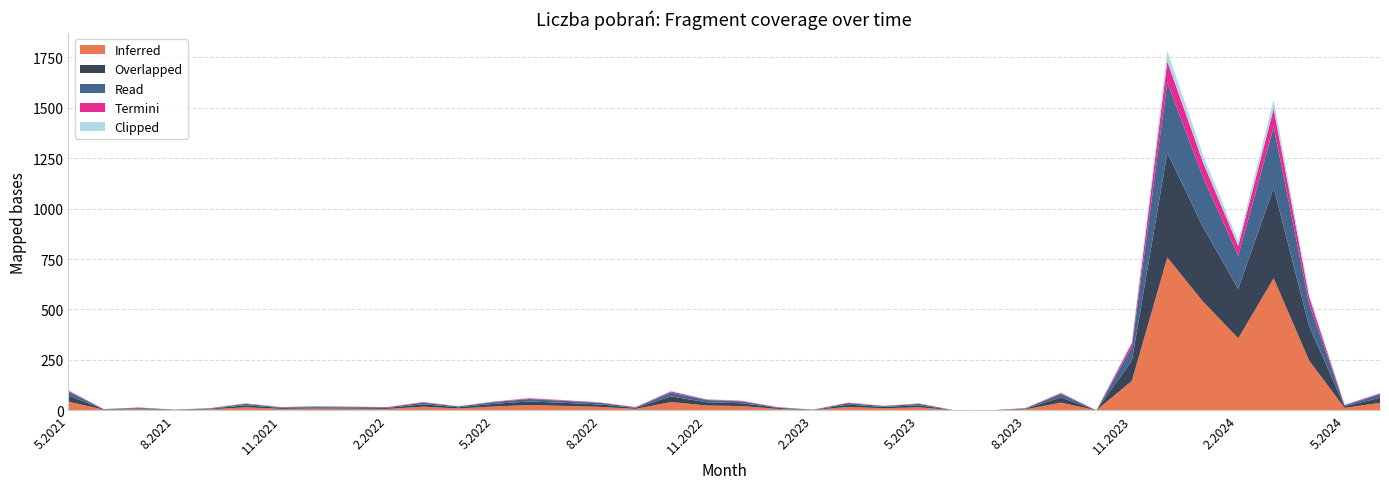

Reading left to right, what are all the values shown in this chart?

Inferred: 5.2021=43	6.2021=3	7.2021=6	8.2021=1	9.2021=5	10.2021=15	11.2021=7	12.2021=9	1.2022=8	2.2022=7	3.2022=18	4.2022=9	5.2022=19	6.2022=26	7.2022=22	8.2022=17	9.2022=7	10.2022=41	11.2022=24	12.2022=21	1.2023=7	2.2023=1	3.2023=17	4.2023=10	5.2023=15	6.2023=0	7.2023=0	8.2023=5	9.2023=38	10.2023=0	11.2023=146	12.2023=758	1.2024=541	2.2024=357	3.2024=655	4.2024=247	5.2024=12	6.2024=37
Overlapped: 5.2021=30	6.2021=2	7.2021=4	8.2021=1	9.2021=3	10.2021=10	11.2021=5	12.2021=6	1.2022=5	2.2022=5	3.2022=12	4.2022=6	5.2022=13	6.2022=18	7.2022=15	8.2022=12	9.2022=5	10.2022=28	11.2022=16	12.2022=14	1.2023=5	2.2023=1	3.2023=11	4.2023=7	5.2023=10	6.2023=0	7.2023=0	8.2023=3	9.2023=26	10.2023=0	11.2023=100	12.2023=520	1.2024=370	2.2024=245	3.2024=450	4.2024=170	5.2024=8	6.2024=25
Read: 5.2021=20	6.2021=1	7.2021=3	8.2021=1	9.2021=2	10.2021=7	11.2021=3	12.2021=4	1.2022=4	2.2022=3	3.2022=8	4.2022=4	5.2022=9	6.2022=12	7.2022=10	8.2022=8	9.2022=3	10.2022=19	11.2022=11	12.2022=9	1.2023=3	2.2023=1	3.2023=8	4.2023=4	5.2023=7	6.2023=0	7.2023=0	8.2023=2	9.2023=17	10.2023=0	11.2023=67	12.2023=348	1.2024=248	2.2024=164	3.2024=301	4.2024=113	5.2024=5	6.2024=17
Termini: 5.2021=5	6.2021=0	7.2021=1	8.2021=0	9.2021=1	10.2021=2	11.2021=1	12.2021=1	1.2022=1	2.2022=1	3.2022=3	4.2022=1	5.2022=2	6.2022=4	7.2022=3	8.2022=2	9.2022=1	10.2022=6	11.2022=3	12.2022=3	1.2023=1	2.2023=0	3.2023=2	4.2023=1	5.2023=2	6.2023=0	7.2023=0	8.2023=1	9.2023=5	10.2023=0	11.2023=20	12.2023=104	1.2024=74	2.2024=49	3.2024=90	4.2024=34	5.2024=2	6.2024=5
Clipped: 5.2021=3	6.2021=0	7.2021=0	8.2021=0	9.2021=0	10.2021=1	11.2021=0	12.2021=1	1.2022=0	2.2022=0	3.2022=1	4.2022=0	5.2022=1	6.2022=2	7.2022=1	8.2022=1	9.2022=0	10.2022=3	11.2022=2	12.2022=1	1.2023=0	2.2023=0	3.2023=1	4.2023=0	5.2023=1	6.2023=0	7.2023=0	8.2023=0	9.2023=2	10.2023=0	11.2023=10	12.2023=52	1.2024=37	2.2024=24	3.2024=45	4.2024=17	5.2024=1	6.2024=2